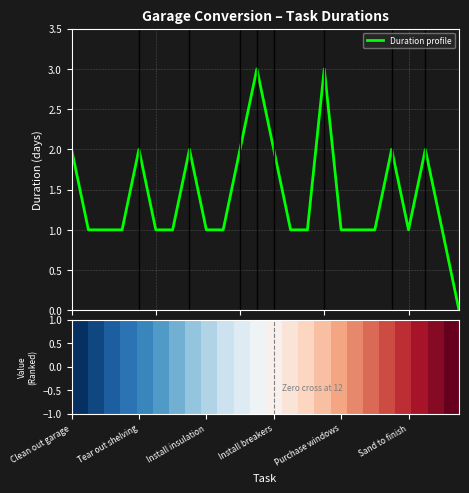

What is the difference between the maximum and minimum values?

3